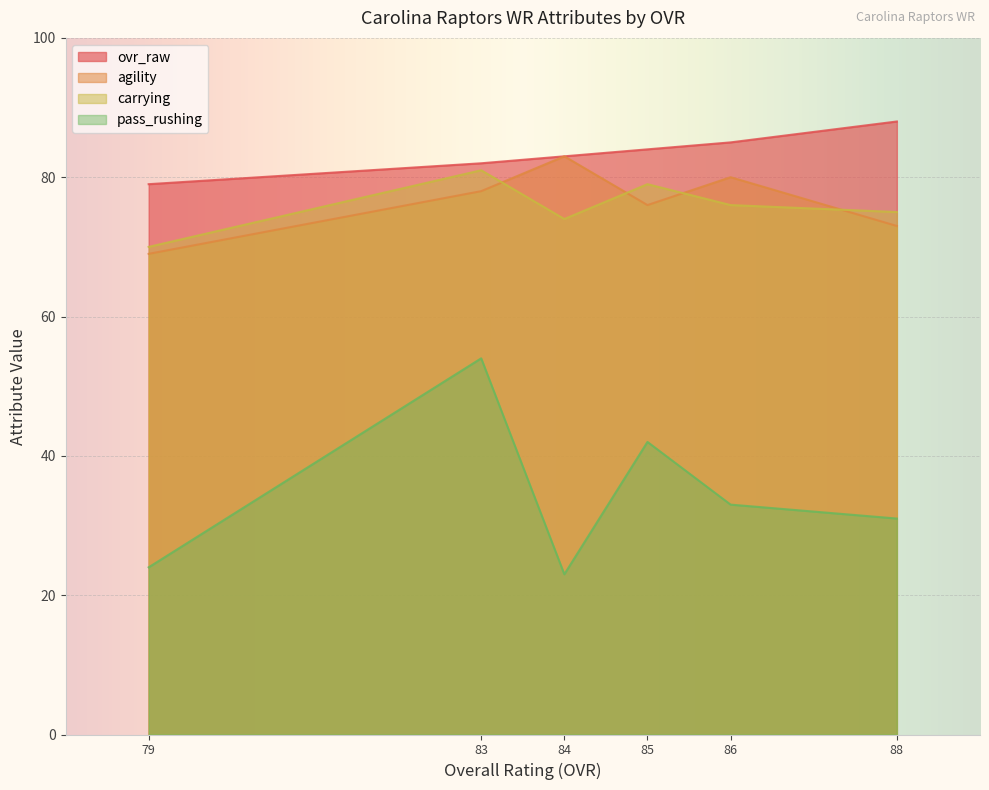

What is the smallest value displayed?

23